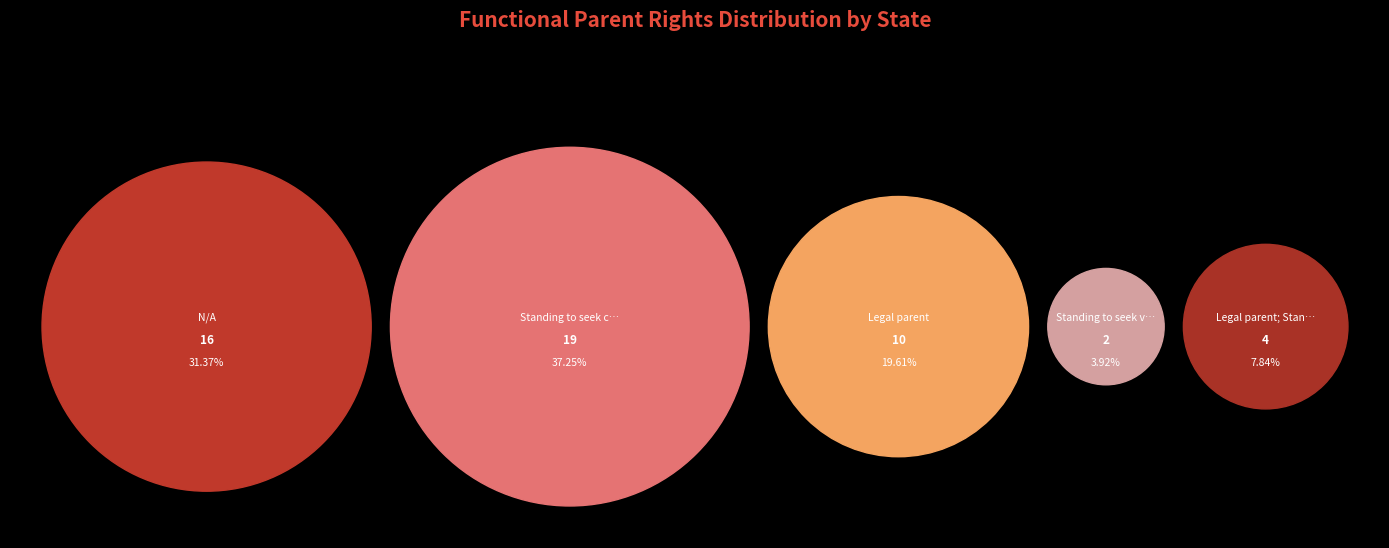

To the nearest percent, what portion does Standing to seek custody represent?

37%